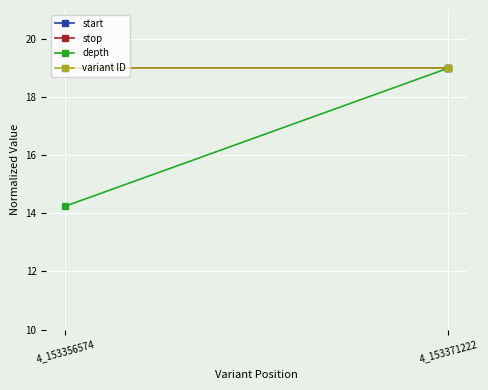

Which has a higher value, 4_153371222 or 4_153356574?

4_153371222